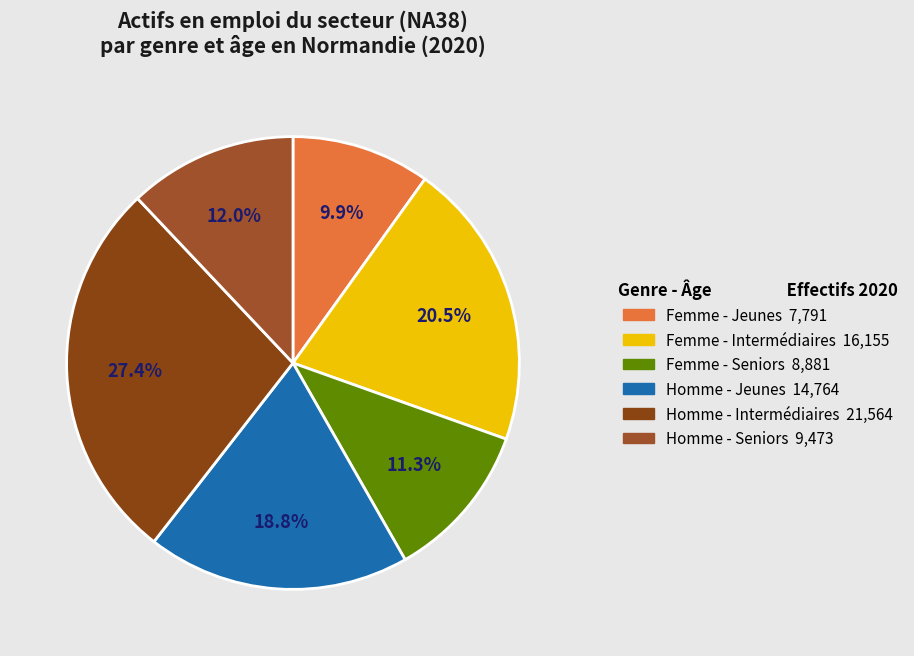

Between Homme - Jeunes and Femme - Intermédiaires, which is larger?

Femme - Intermédiaires